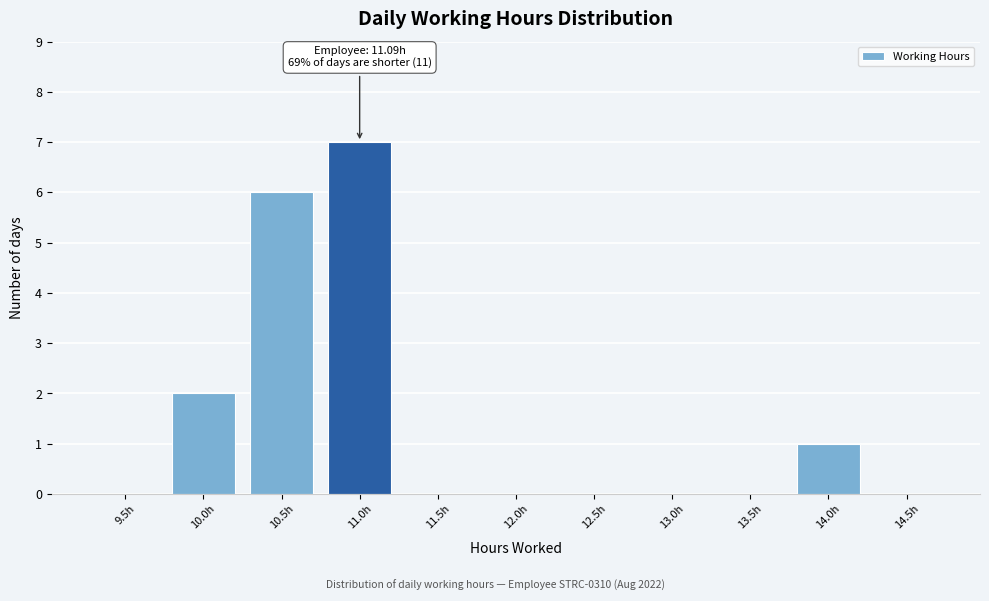

Reading right to left, what are all the values shown in this chart?

14.5h=0	14.0h=1	13.5h=0	13.0h=0	12.5h=0	12.0h=0	11.5h=0	11.0h=7	10.5h=6	10.0h=2	9.5h=0